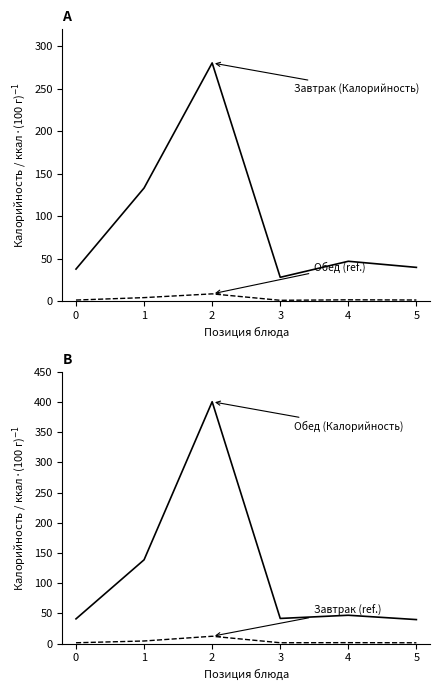

What are all the series names shown in the legend?

Завтрак (Калорийность), Обед (ref.), Обед (Калорийность), Завтрак (ref.)